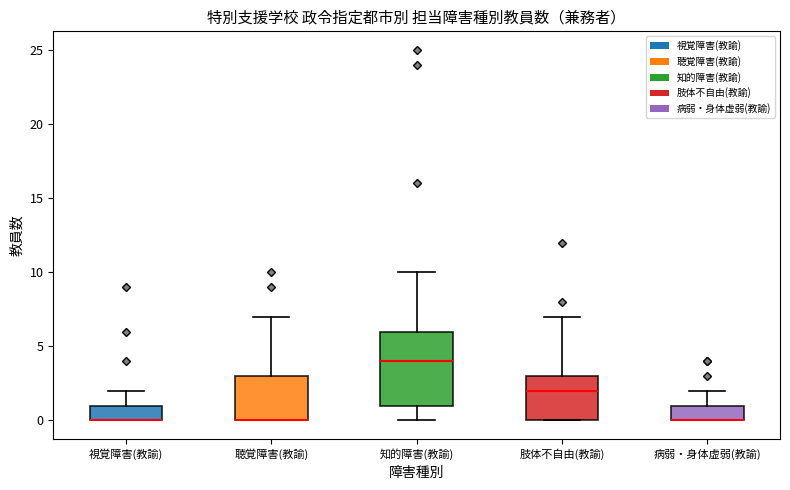

Where does the upper whisker of the box for 聴覚障害(教諭) end on the y-axis? The values are not printed on the chart, so give them approximately, as read against the axis.

7